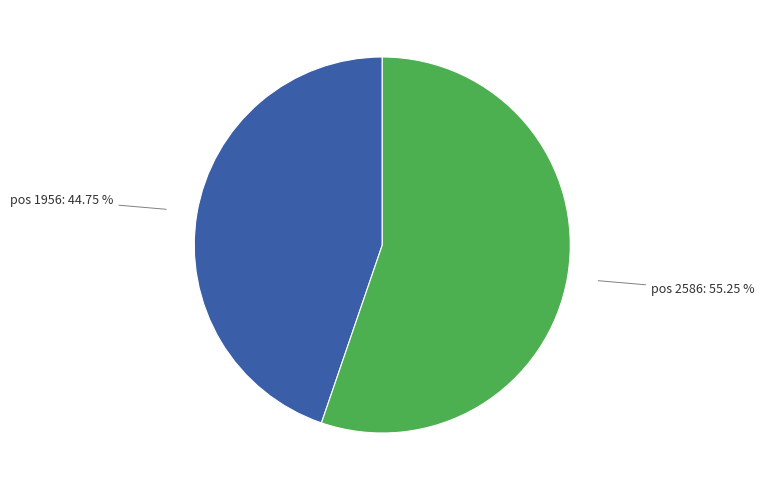

Which category has the biggest portion of the pie?

pos 2586